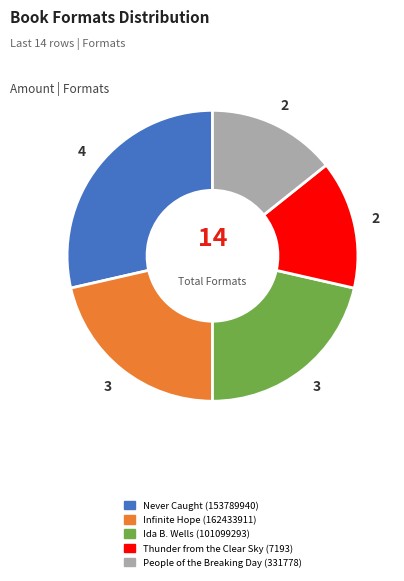

Is there a majority slice in this chart?

No